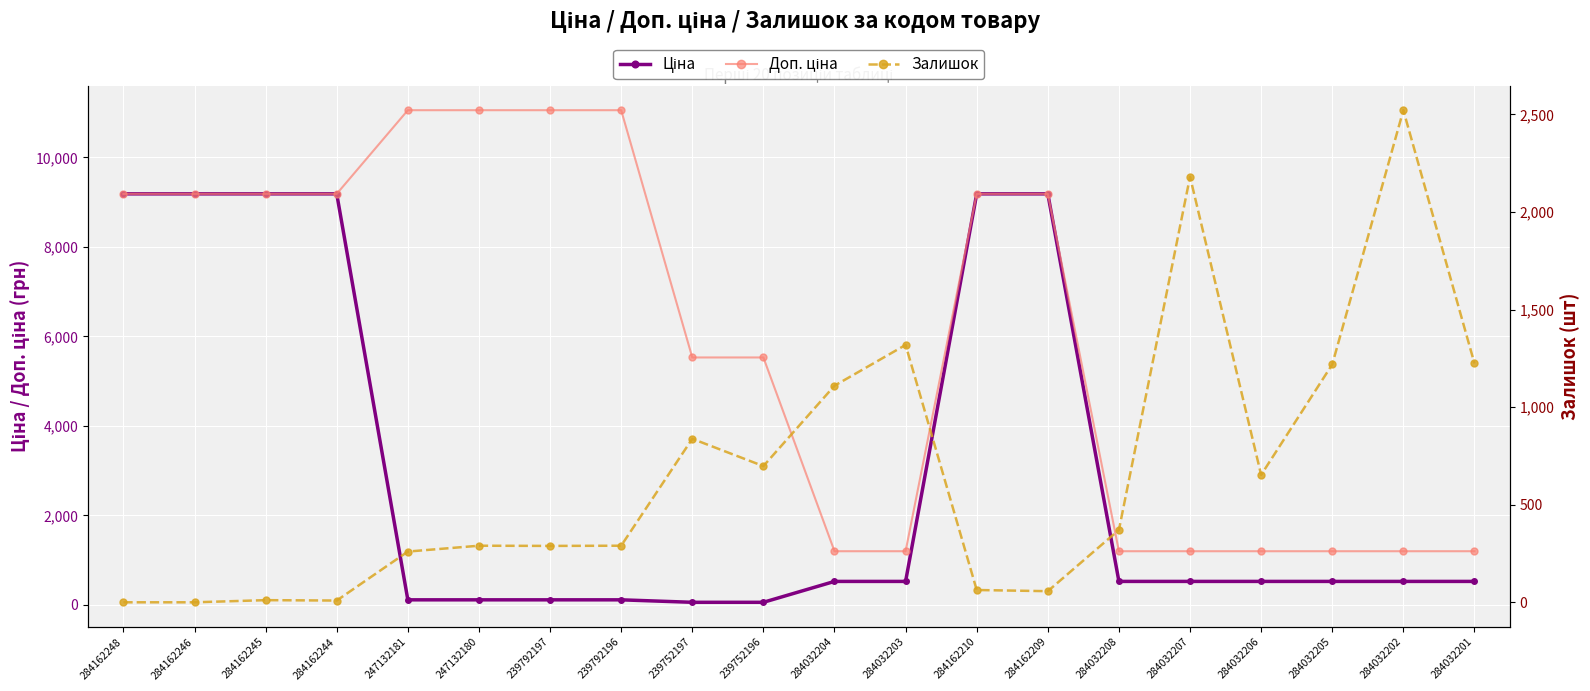

Rank the categories by Ціна value from highest to lowest.

284162248, 284162246, 284162245, 284162244, 284162210, 284162209, 284032204, 284032203, 284032208, 284032207, 284032206, 284032205, 284032202, 284032201, 247132181, 247132180, 239792197, 239792196, 239752197, 239752196